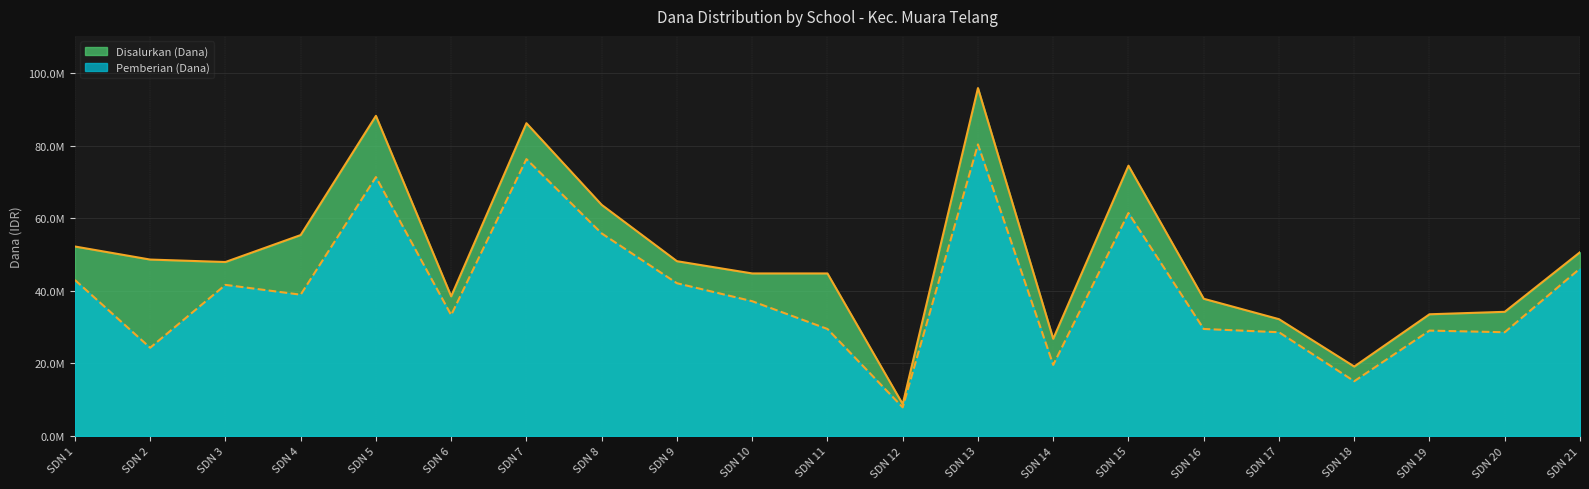

Which series has the largest range (max minus min)?

Disalurkan (Dana)